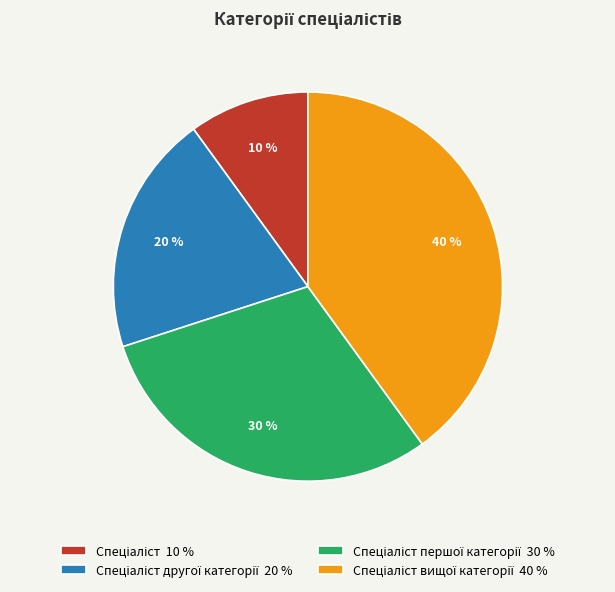

Does any single category account for the majority?

No